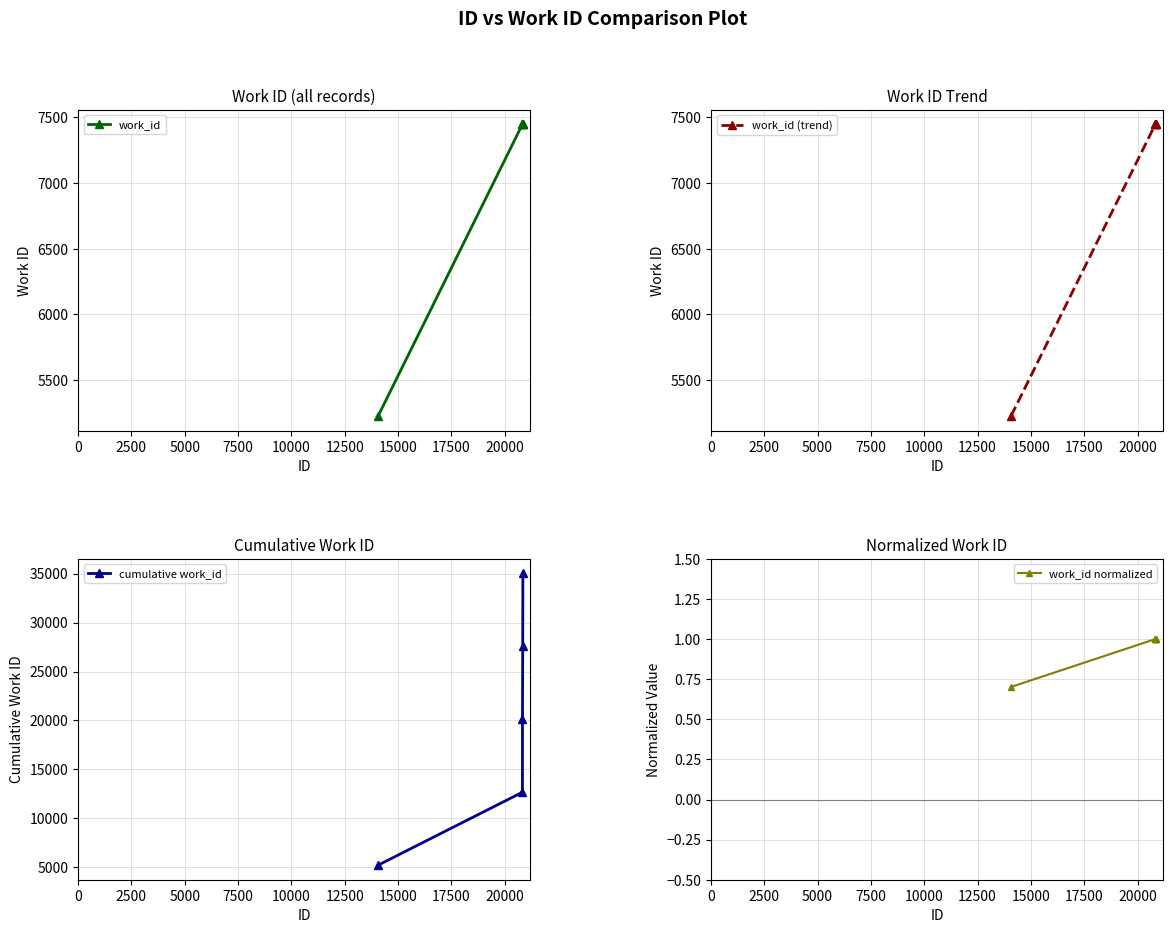

What is the average value of the cumulative work_id series?

20121